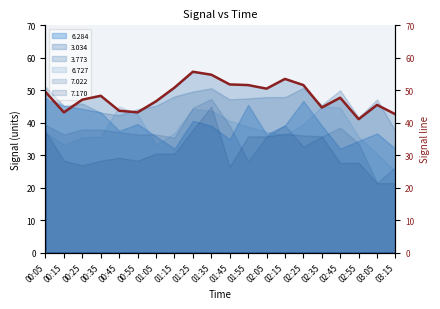

What is the value of the 4th point from the left?

48.3